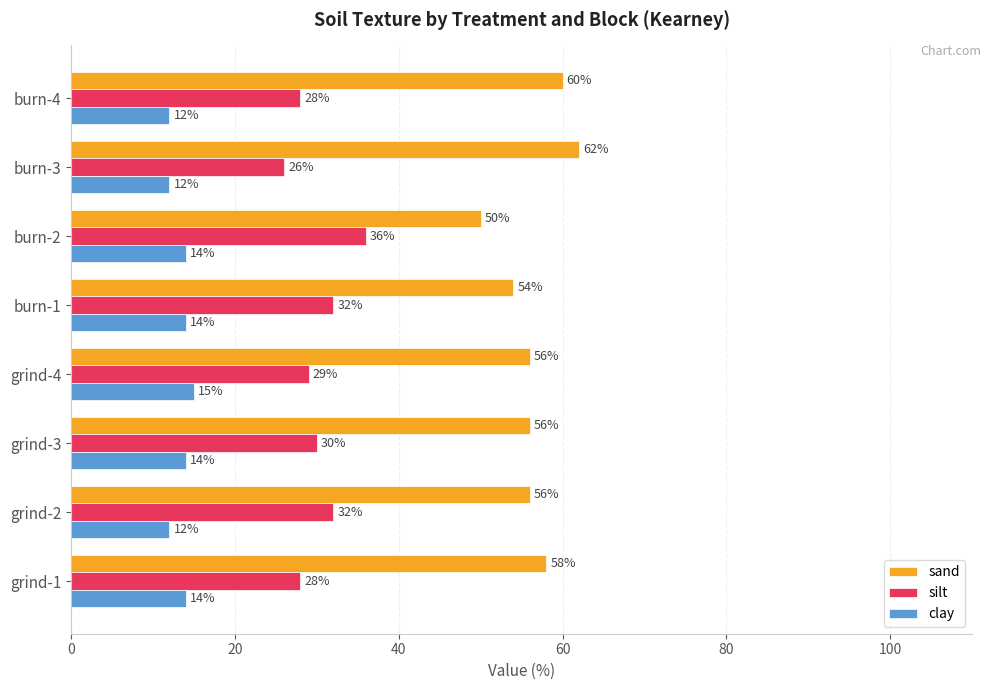

Which series has the largest range (max minus min)?

sand